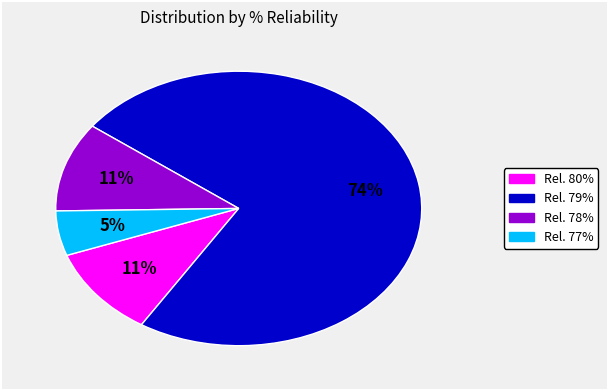

How many segments does this pie chart have?

4